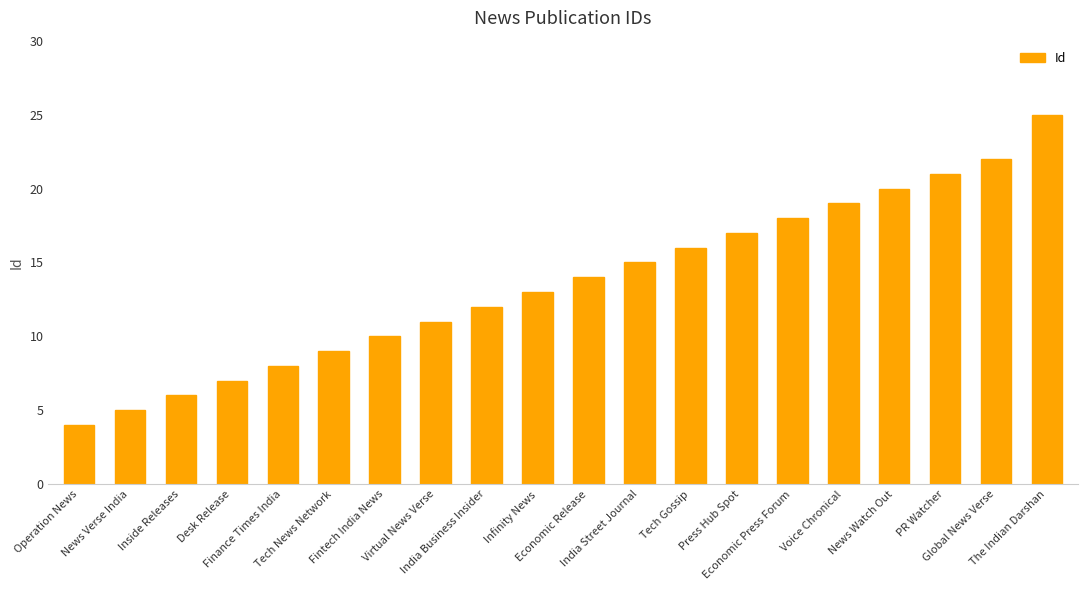

What is the difference between the values at Fintech India News and Tech News Network?

1